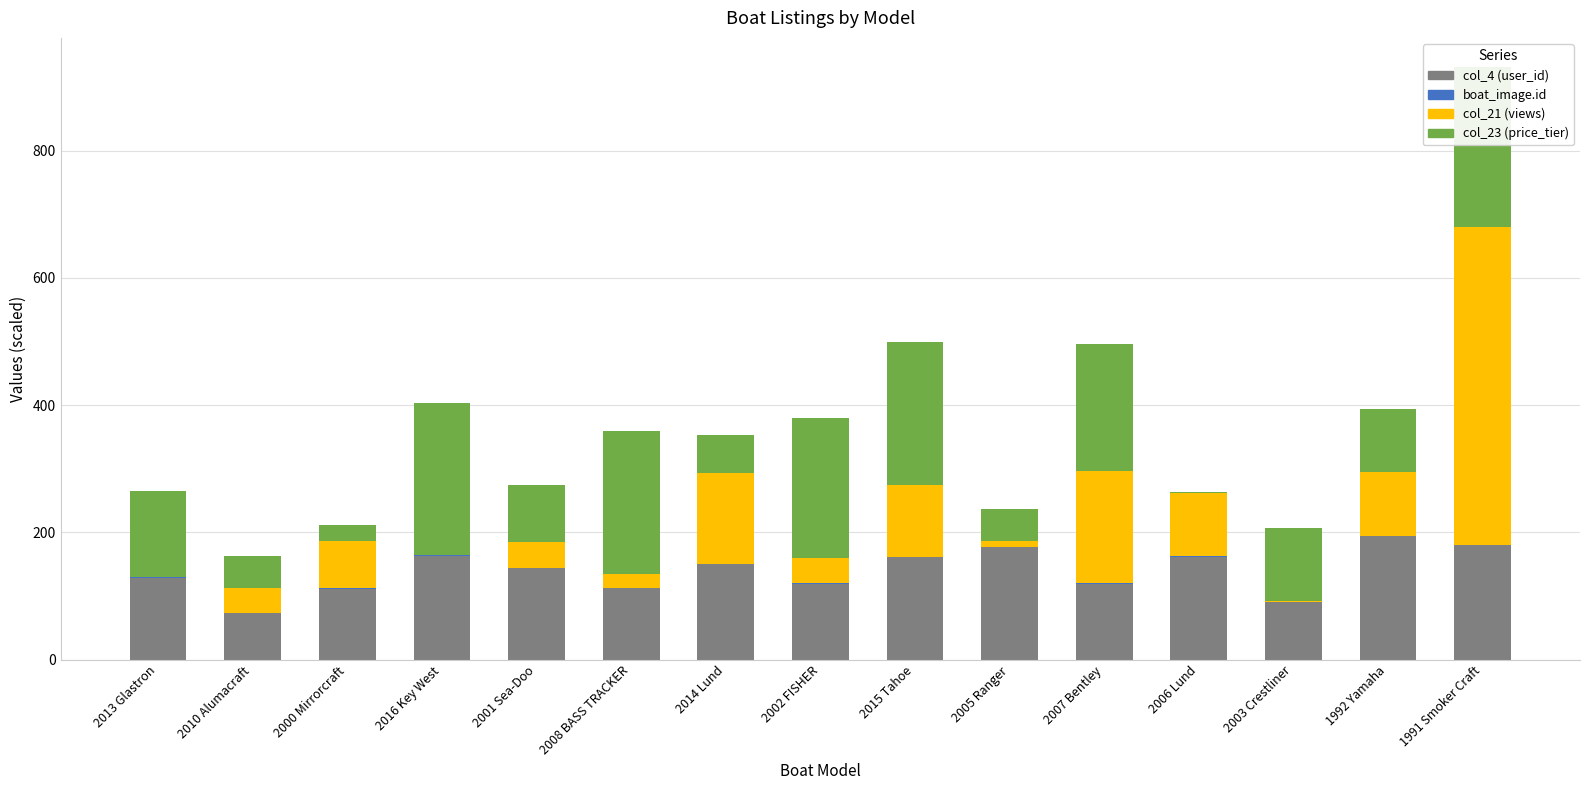

At which label does col_21 first exceed 40?

2000 Mirrorcraft